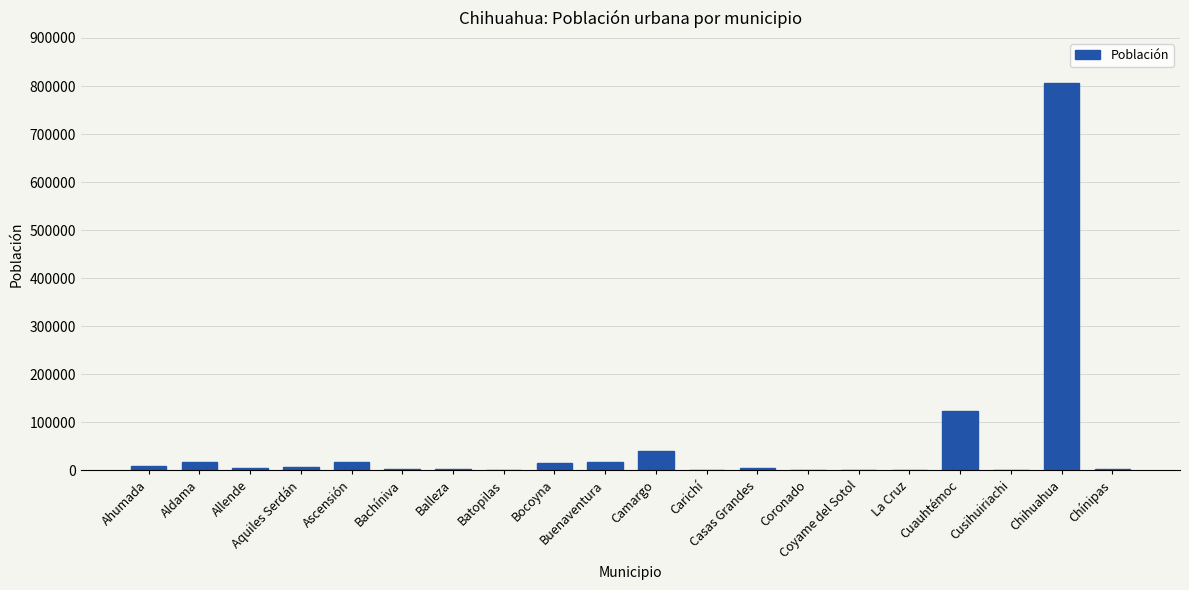

What is the sum of all values?

1076203